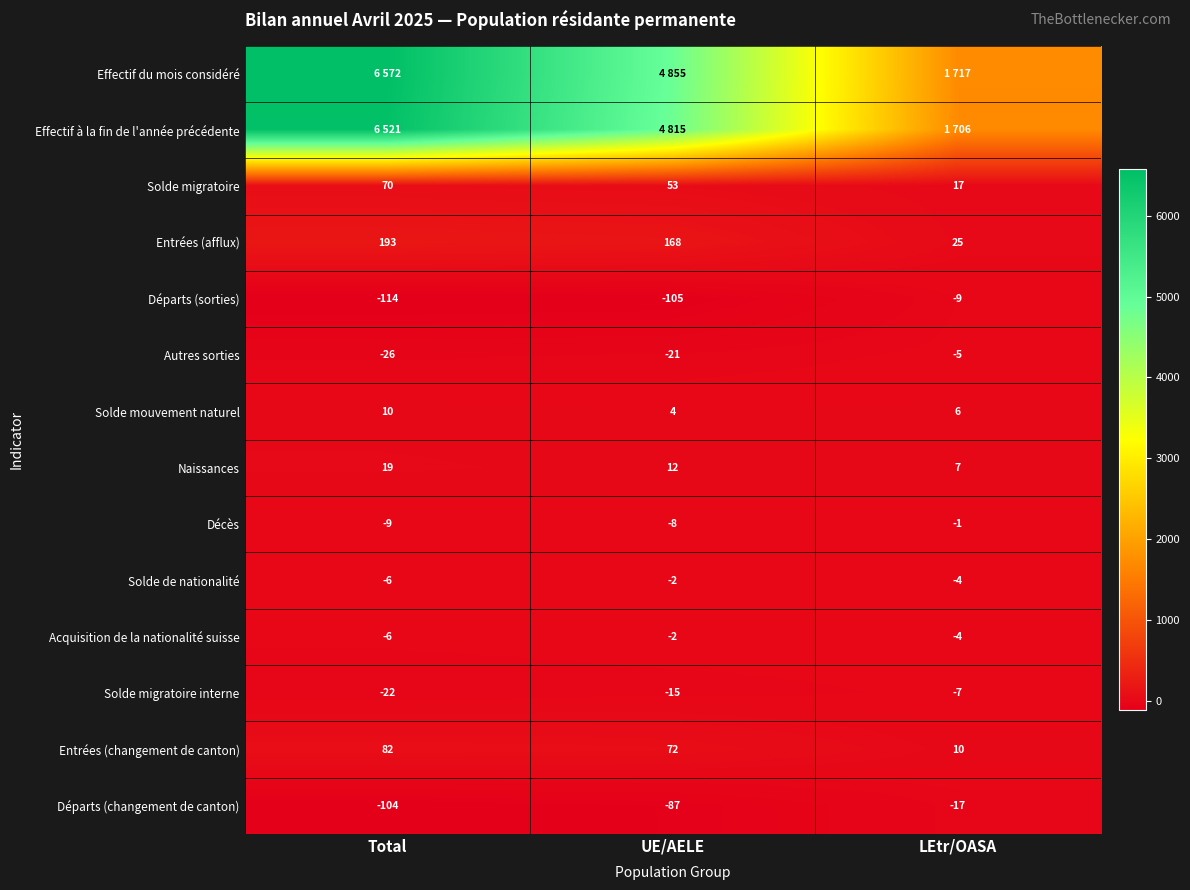

What is the sum of all Solde migratoire values?

140